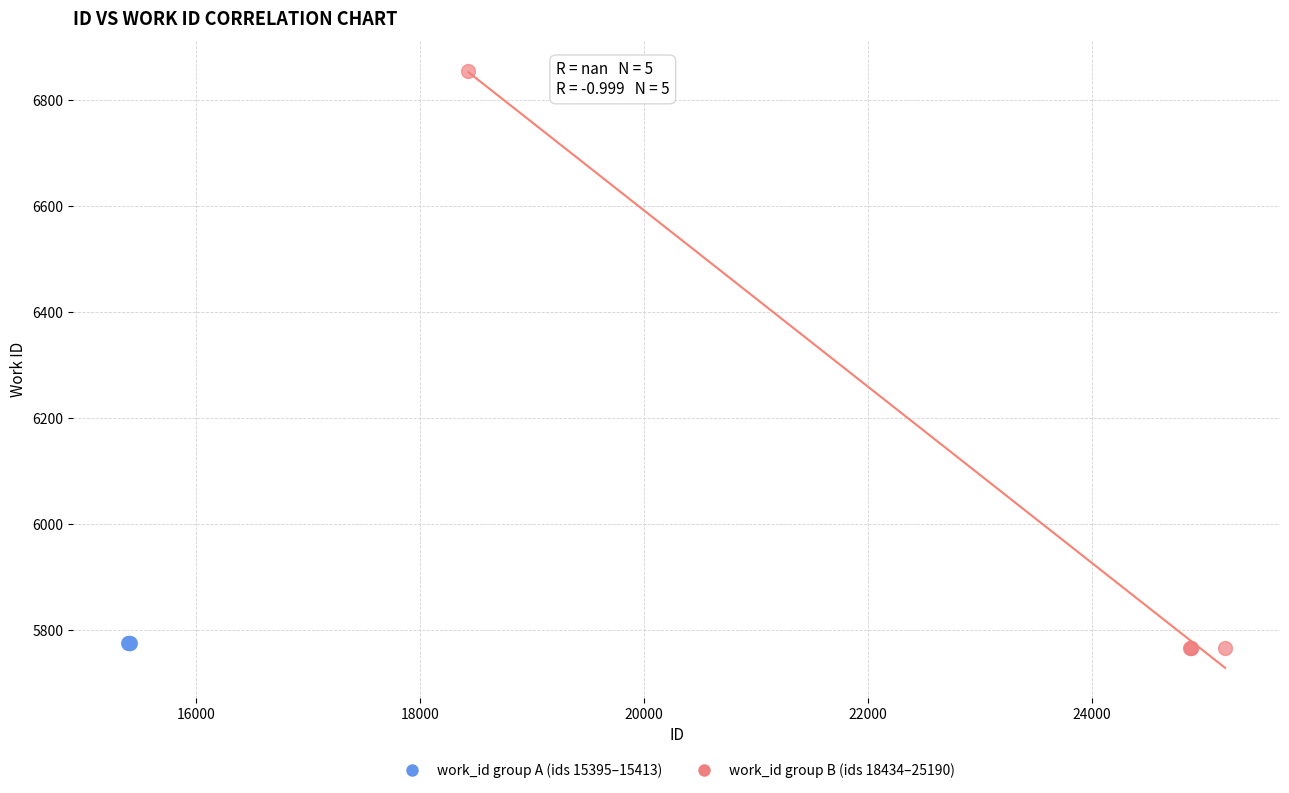

Which series reaches the maximum Y coordinate?

work_id group B (ids 18434–25190)